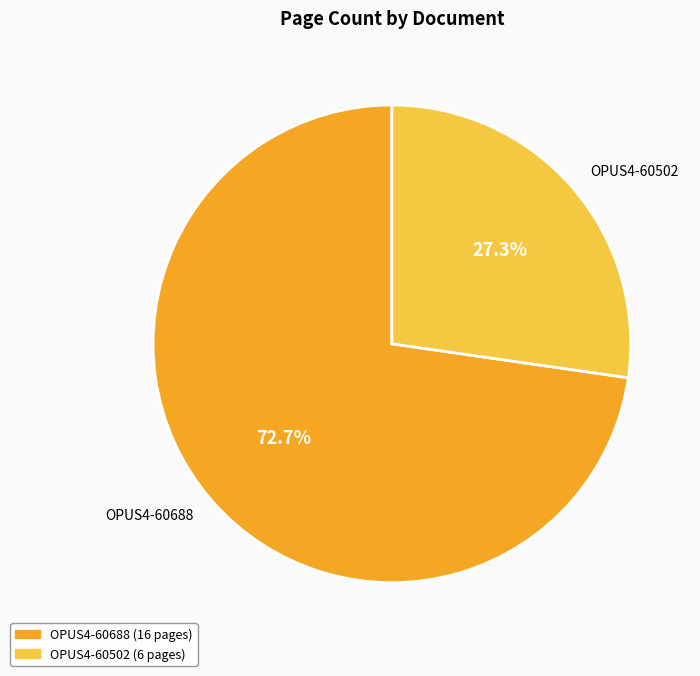

Which category has the biggest portion of the pie?

OPUS4-60688